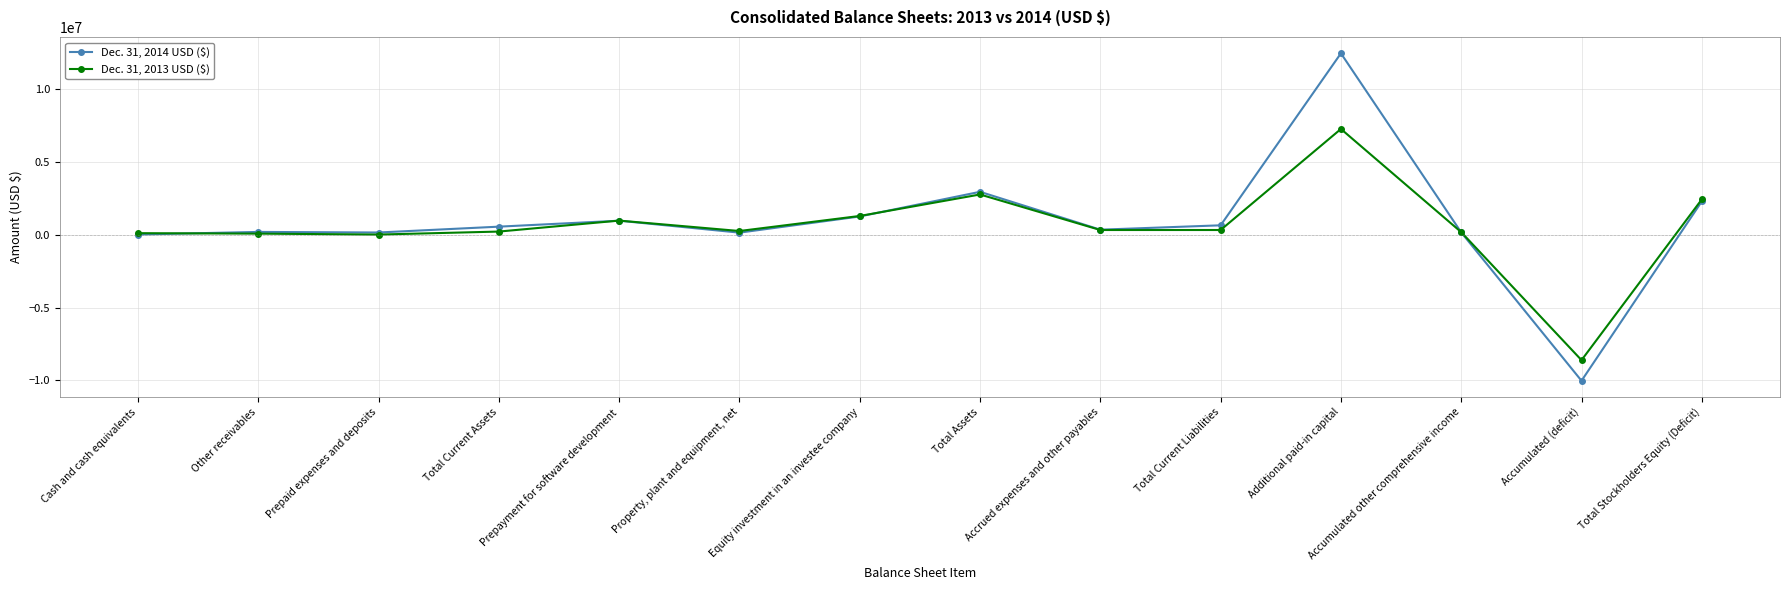

True or false: Dec. 31, 2014 USD ($) has a value of 19988131 at Additional paid-in capital.

False